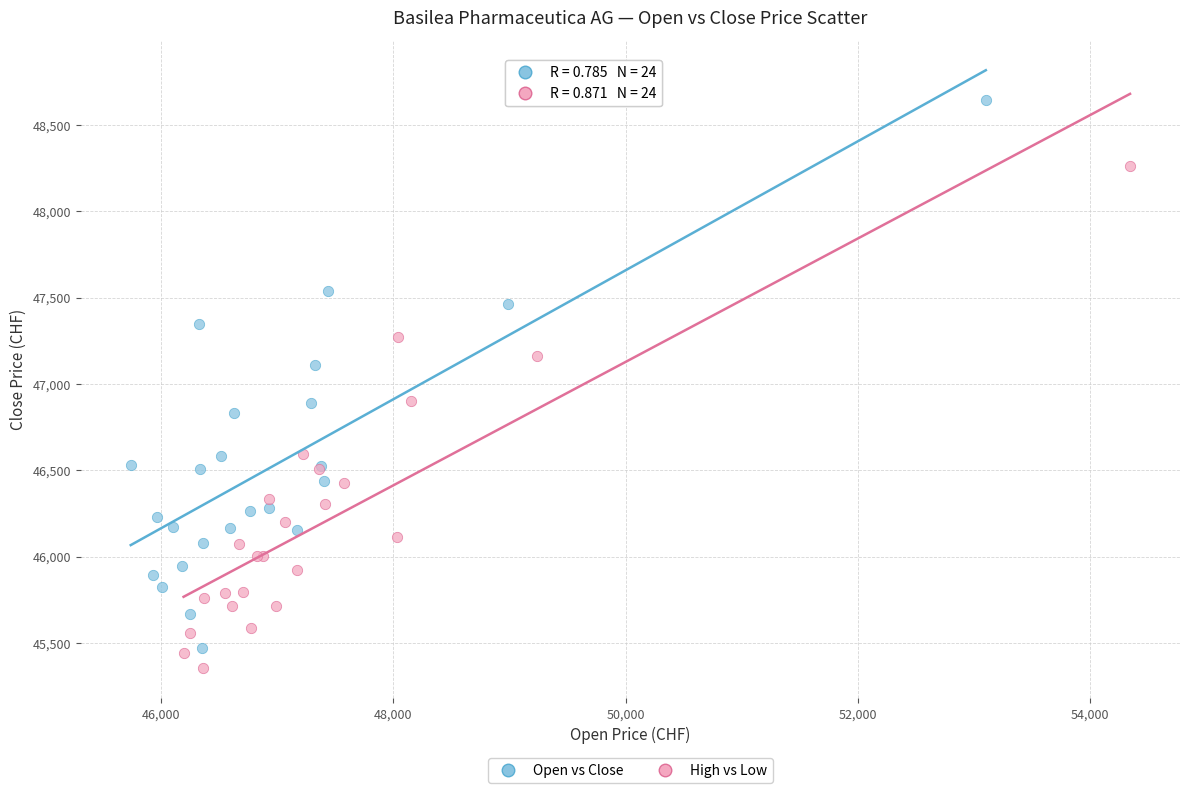

Which series has the largest Y range (max minus min)?

Open vs Close